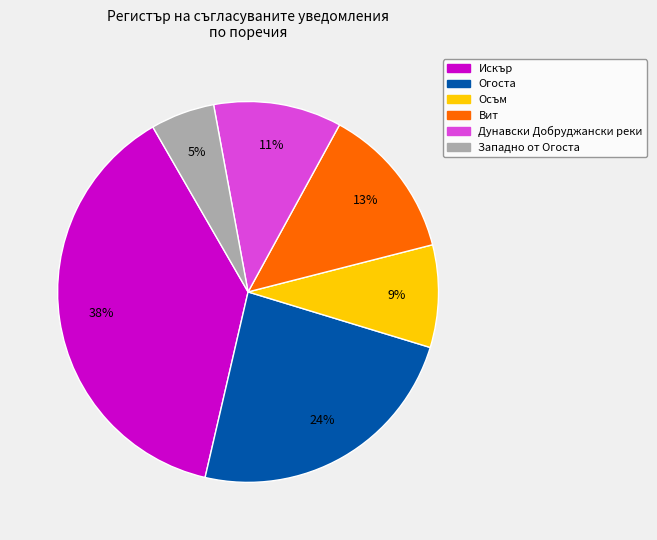

Approximately how many times larger is the value at Западно от Огоста compared to Вит?

0.4